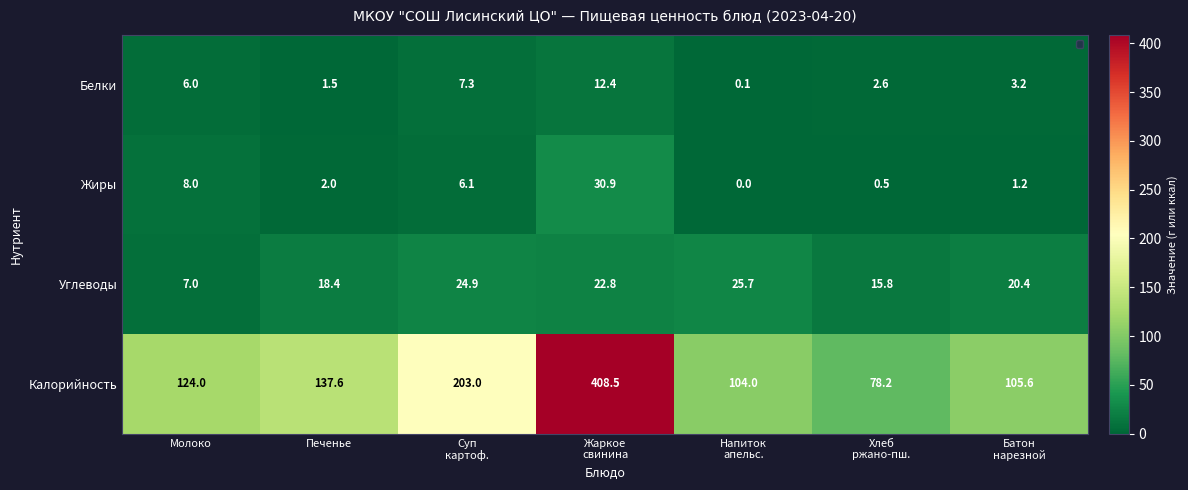

What is the sum of all Белки values?

33.1